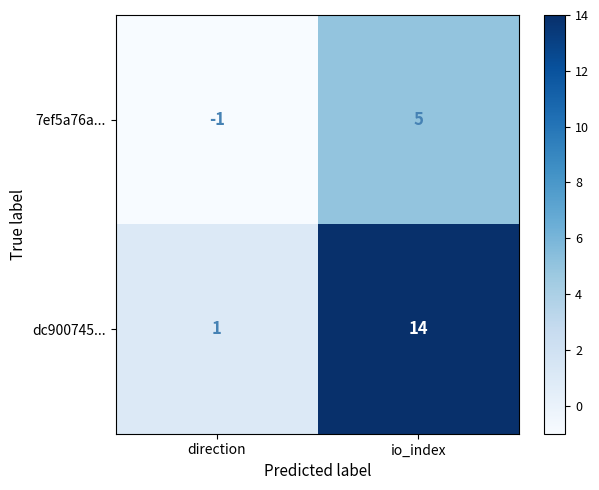

What is the difference between the 7ef5a76a... values at direction and io_index?

6